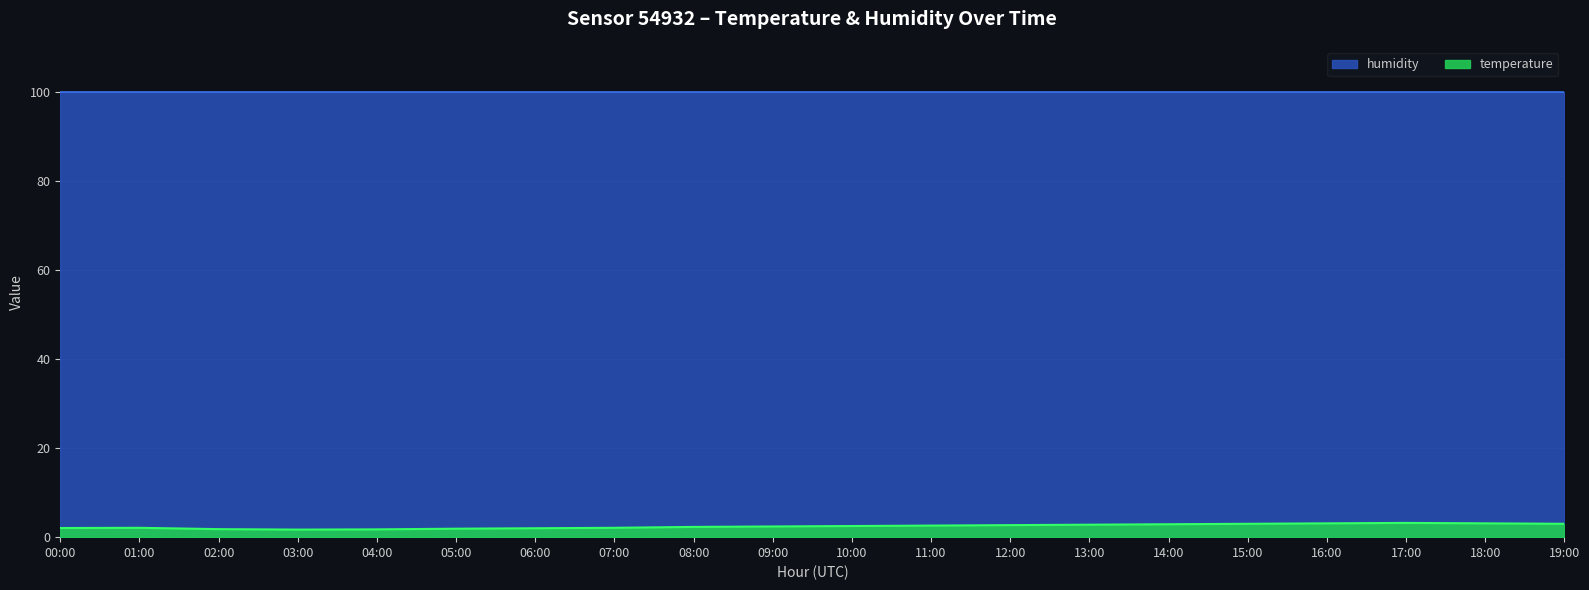

Reading left to right, what are all the values shown in this chart?

00:00=2.0	01:00=2.1	02:00=1.8	03:00=1.7	04:00=1.8	05:00=1.9	06:00=2.0	07:00=2.1	08:00=2.3	09:00=2.4	10:00=2.5	11:00=2.6	12:00=2.7	13:00=2.8	14:00=2.9	15:00=3.0	16:00=3.1	17:00=3.2	18:00=3.1	19:00=3.0